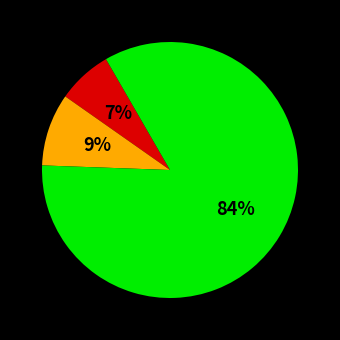

To the nearest percent, what is the difference between the largest and smallest slice percentages?

77%